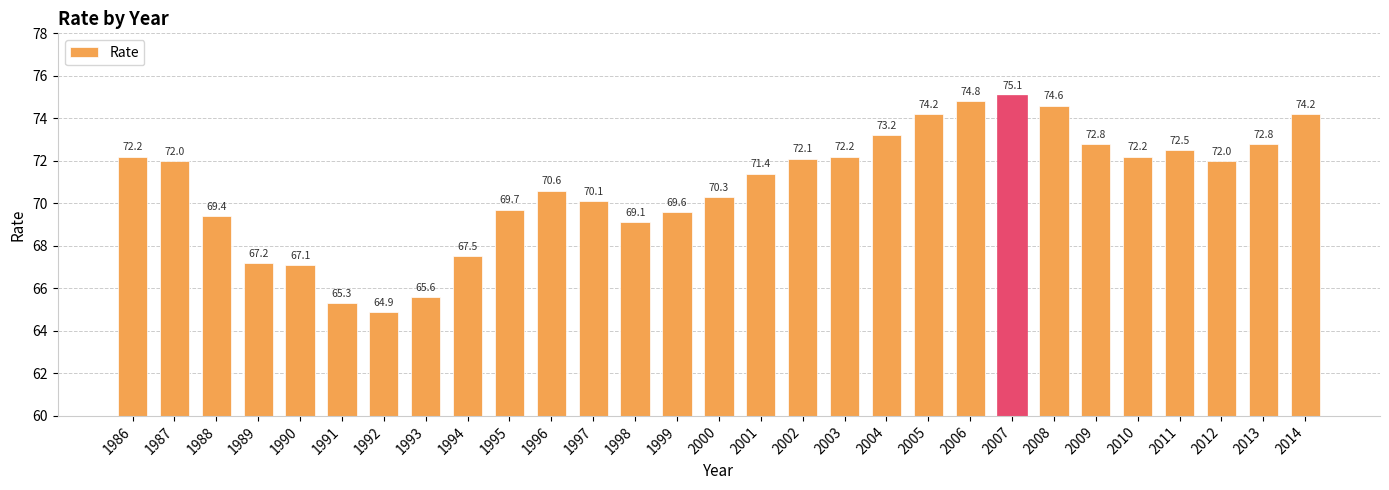

How many series are shown in this chart?

1